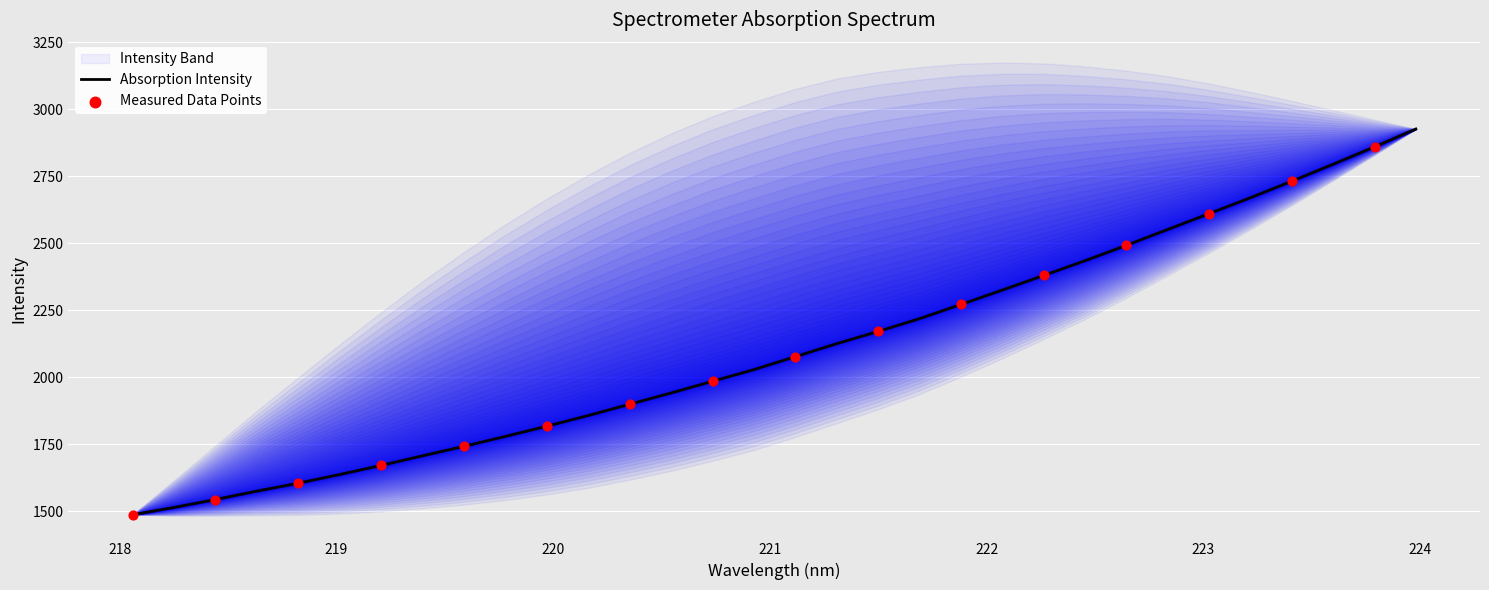

What is the highest value of the Absorption Intensity series?

2926.5